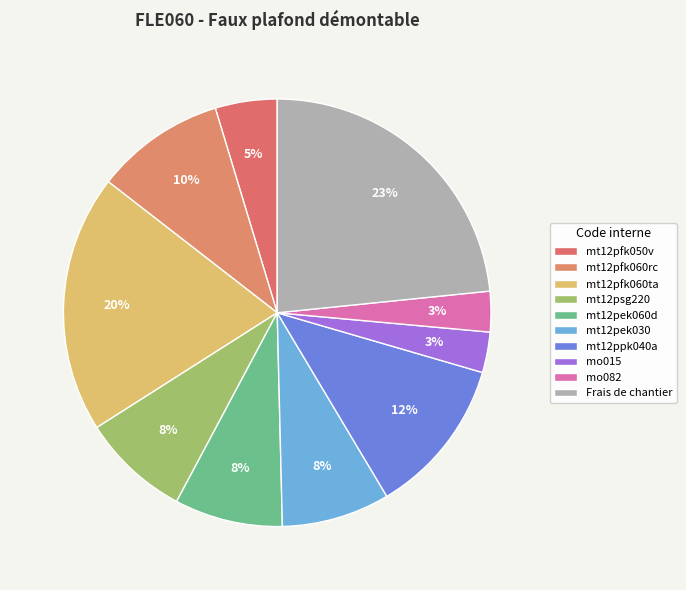

Count the number of slices in the pie.

10